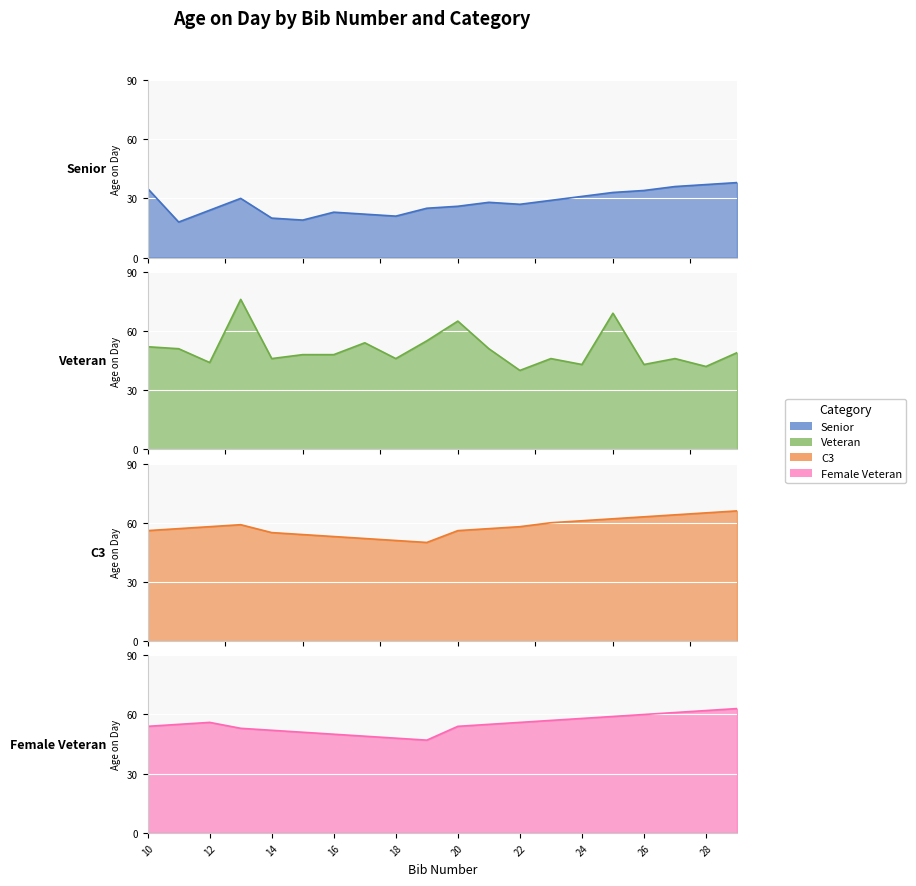

Which series has the largest range (max minus min)?

Veteran